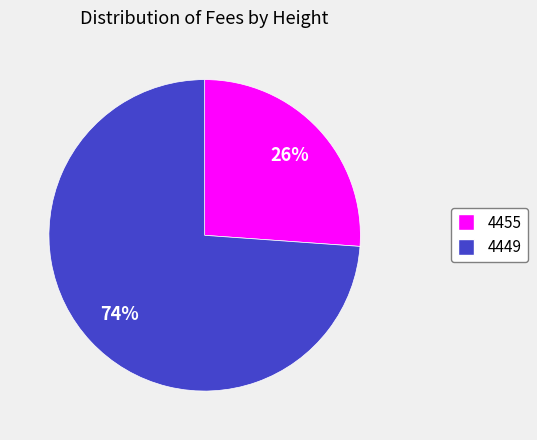

Approximately how many times larger is the value at 4455 compared to 4449?

0.4